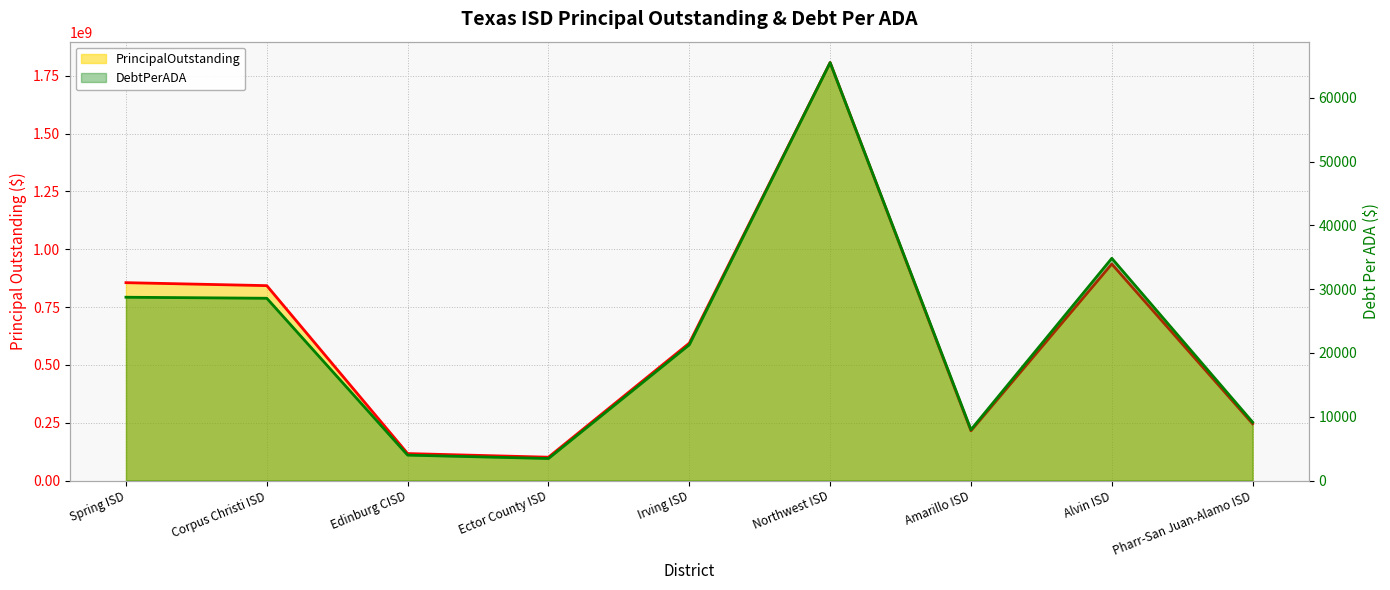

At which category does DebtPerADA reach its first local peak?

Northwest ISD